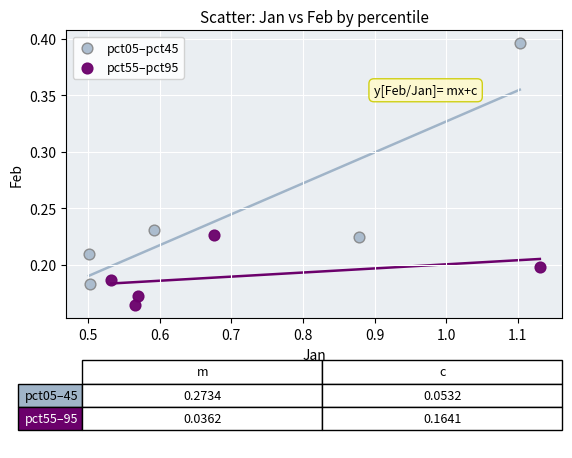

What are all the series names shown in the legend?

pct05–pct45, pct55–pct95